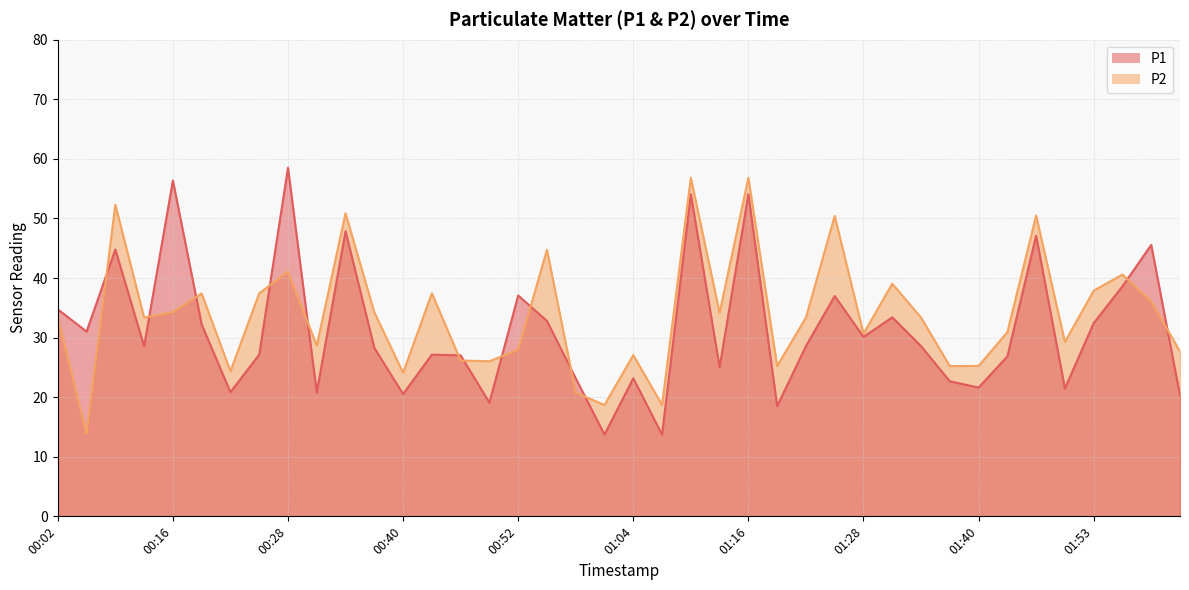

Rank the series by their average value, from highest to lowest.

P2, P1